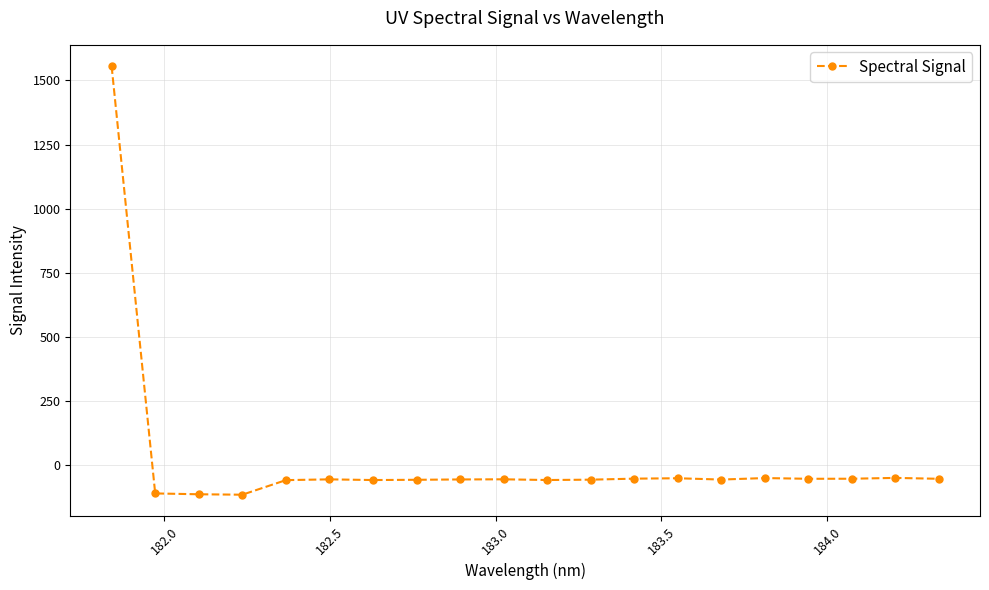

What is the smallest value displayed?

-114.2